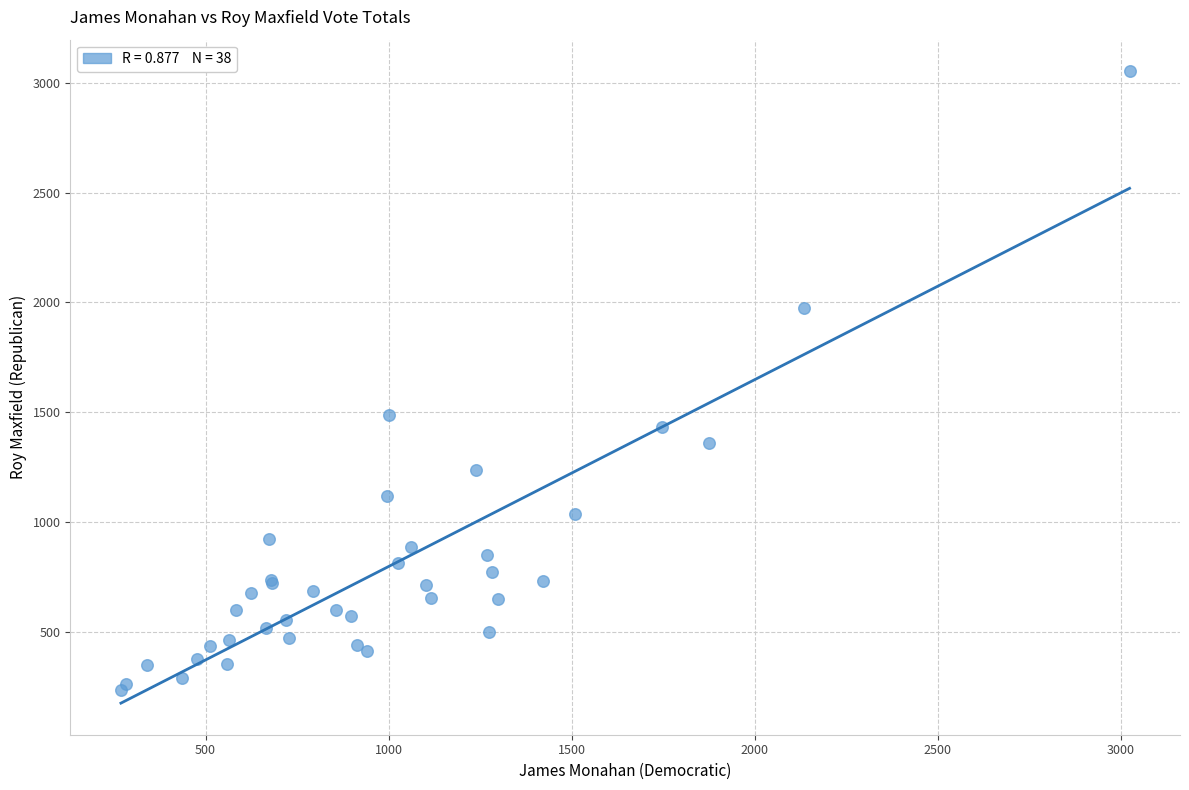

What Y value in the scatter plot is closest to 1643?

1488